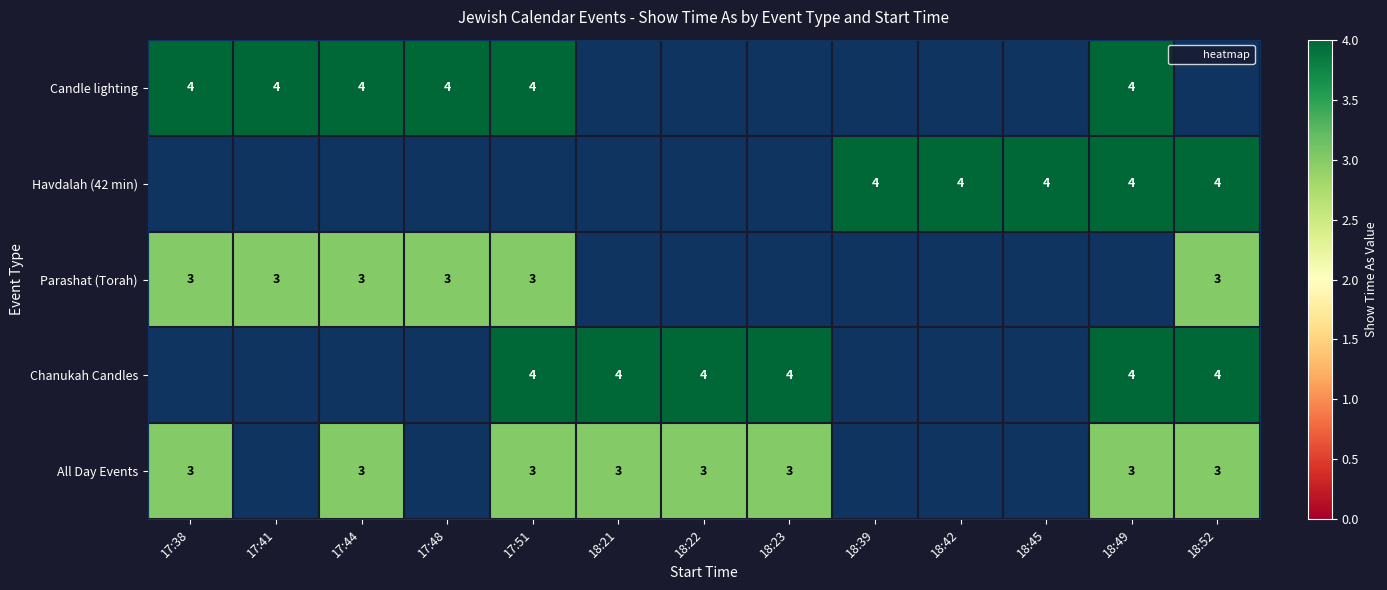

The Candle lighting series shows 4 at 17:48. True or false?

True